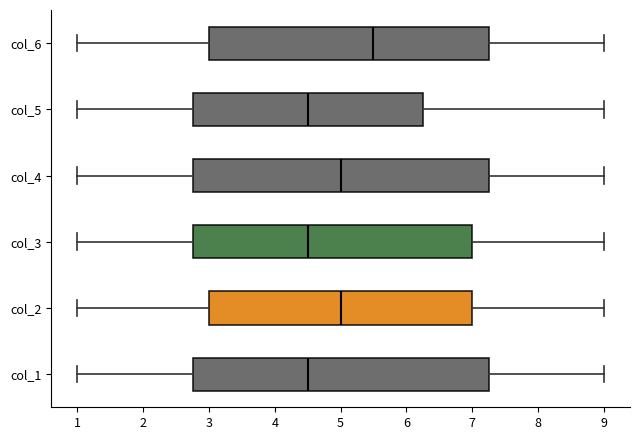

Reading bottom to top, read every box against the x-axis: the position of its median line, the range the box covers, and the ends of its whiskers. The values are not printed on the chart, so give them approximately, as read against the axis.

col_1: median 4.5, box 2.8 to 7.3, whiskers 1.0 to 9.0
col_2: median 5.0, box 3.0 to 7.0, whiskers 1.0 to 9.0
col_3: median 4.5, box 2.8 to 7.0, whiskers 1.0 to 9.0
col_4: median 5.0, box 2.8 to 7.3, whiskers 1.0 to 9.0
col_5: median 4.5, box 2.8 to 6.3, whiskers 1.0 to 9.0
col_6: median 5.5, box 3.0 to 7.3, whiskers 1.0 to 9.0